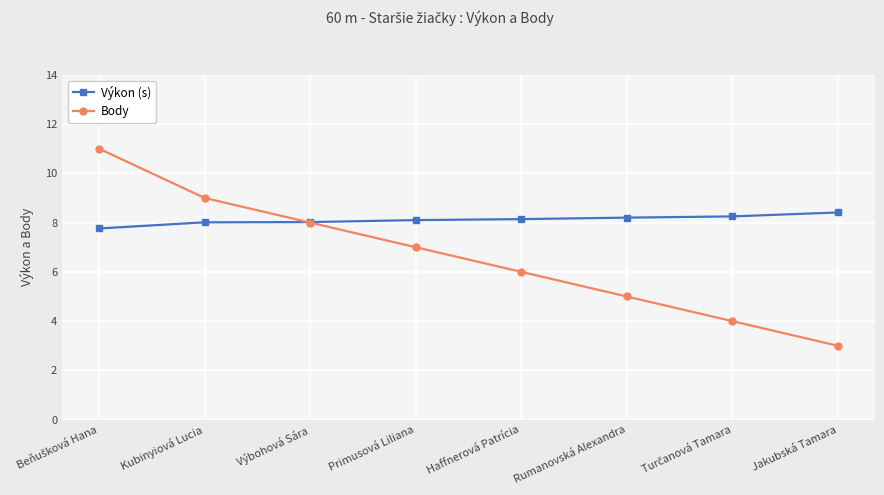

Does the chart display data point markers on the line(s)?

Yes